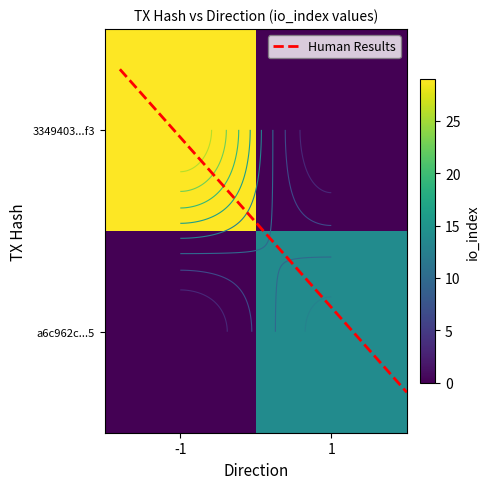

Rank the series by their average value, from highest to lowest.

3349403...f3, a6c962c...5, Human Results